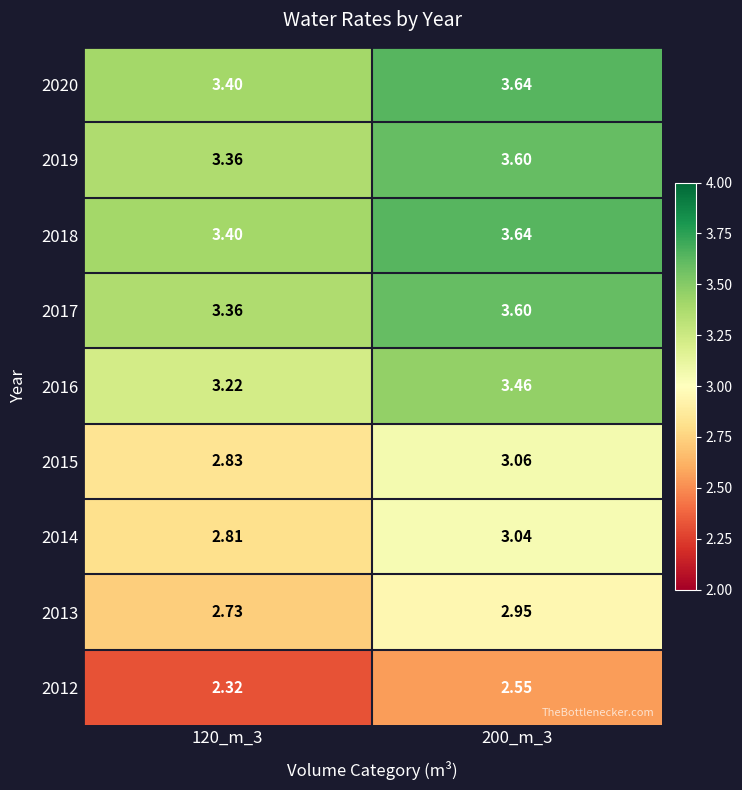

Is the value of 2013 at 200_m_3 greater than the value of 2014 at 200_m_3?

No